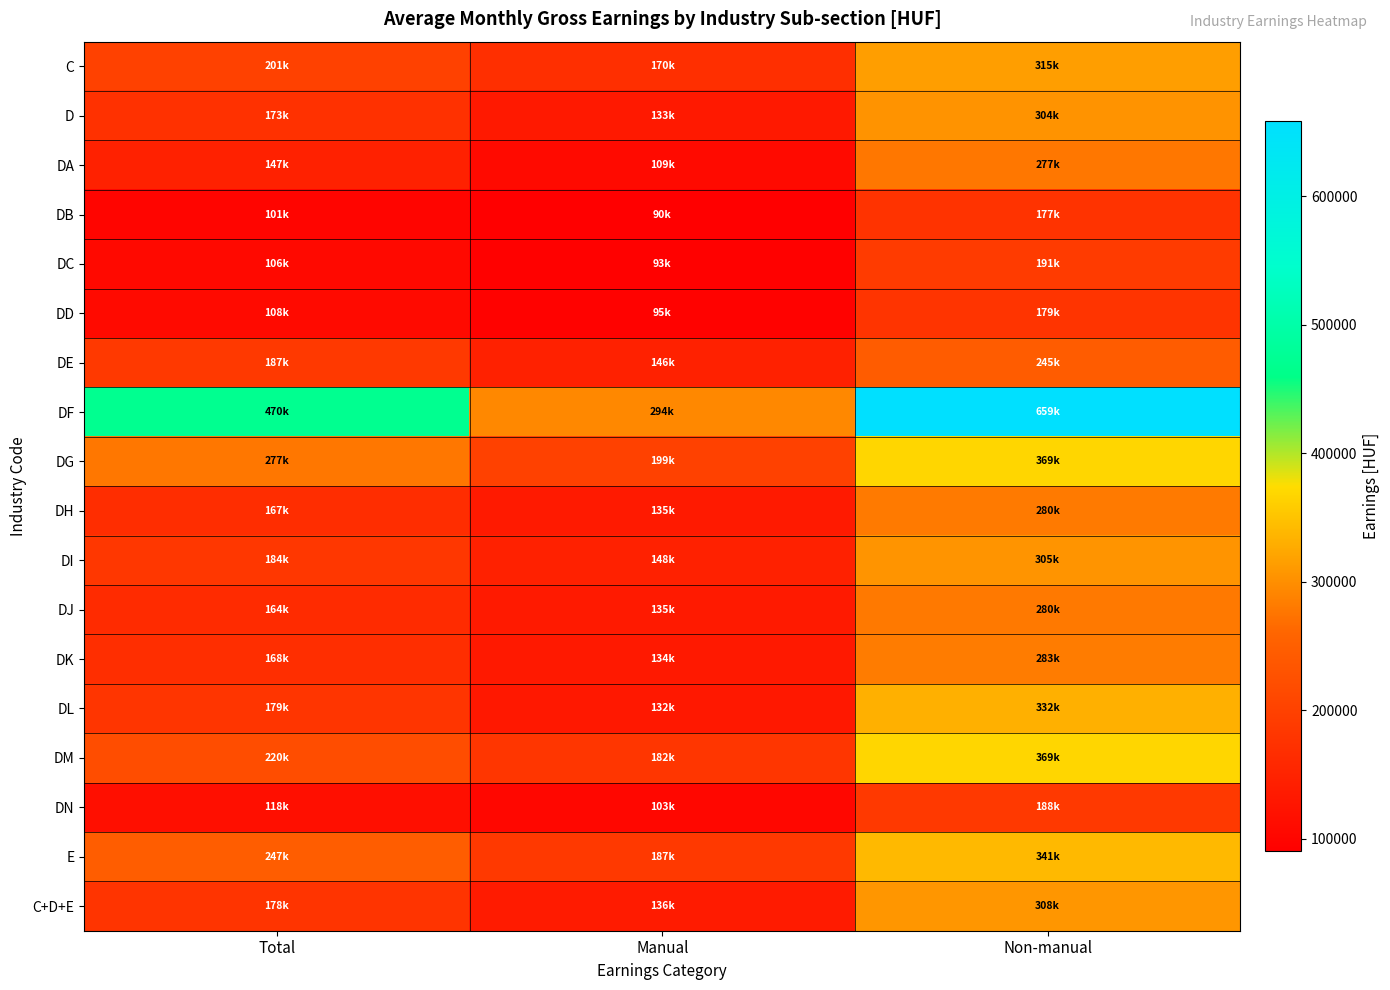

Reading left to right, extract all data points from this chart.

C: Total=200920.7	Manual=169861.5	Non-manual=314874.1
D: Total=173271.5	Manual=133307.2	Non-manual=303626.6
DA: Total=147054.1	Manual=108508.1	Non-manual=277106.5
DB: Total=101328.5	Manual=90263.0	Non-manual=177388.1
DC: Total=105947.8	Manual=92900.9	Non-manual=190716.5
DD: Total=108162.2	Manual=95419.1	Non-manual=178653.6
DE: Total=187065.3	Manual=146332.0	Non-manual=245488.2
DF: Total=470482.5	Manual=294036.6	Non-manual=658651.1
DG: Total=277167.0	Manual=199288.1	Non-manual=368894.2
DH: Total=167096.5	Manual=135097.5	Non-manual=280418.5
DI: Total=183841.3	Manual=147829.8	Non-manual=305005.7
DJ: Total=164029.8	Manual=135227.7	Non-manual=279603.7
DK: Total=168281.4	Manual=134248.4	Non-manual=283295.5
DL: Total=179261.4	Manual=131925.3	Non-manual=332094.8
DM: Total=219727.1	Manual=181856.2	Non-manual=368903.2
DN: Total=117511.9	Manual=103043.7	Non-manual=187896.3
E: Total=246922.9	Manual=187129.0	Non-manual=340729.9
C+D+E: Total=178426.7	Manual=136495.0	Non-manual=307674.0